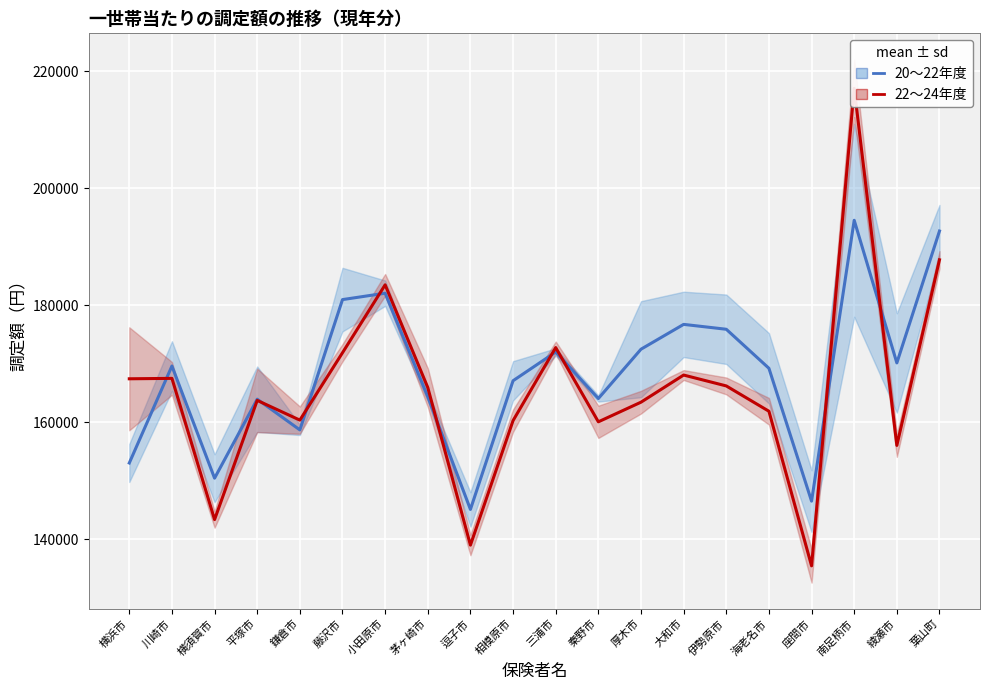

Is the value of 20〜22年度 平均 at 小田原市 greater than the value of 22〜24年度 平均 at 相模原市?

Yes